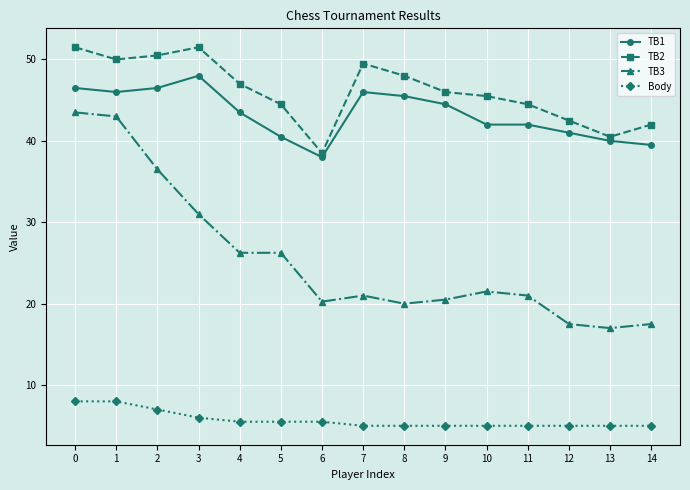

True or false: TB2 and TB3 intersect in this chart.

False